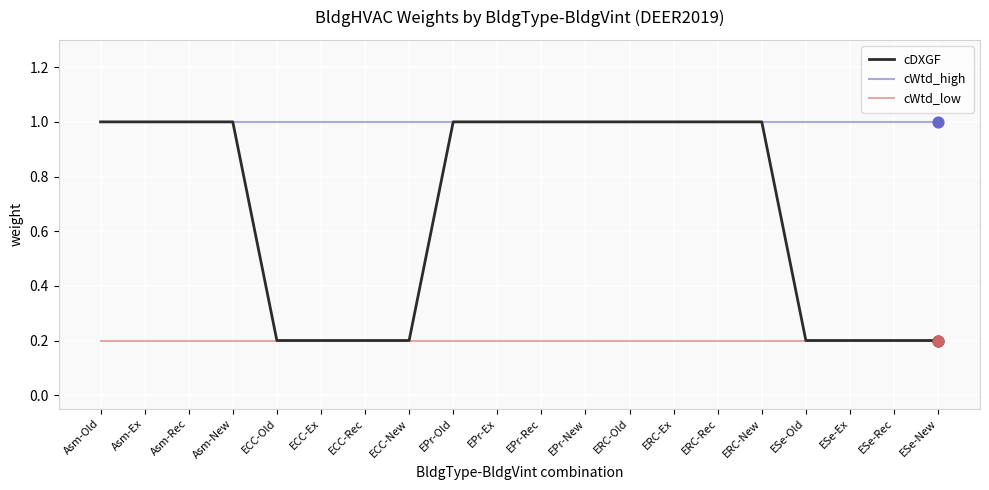

At how many categories does at least one series exceed 0?

20